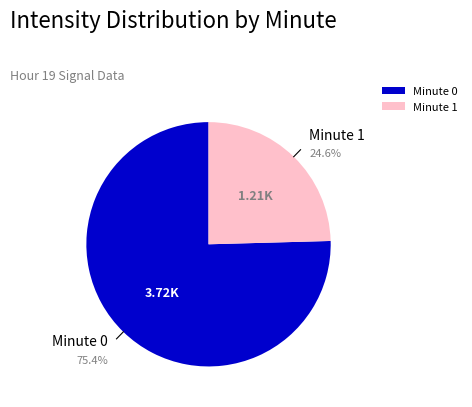

Is there any slice that represents more than half of the pie?

Yes